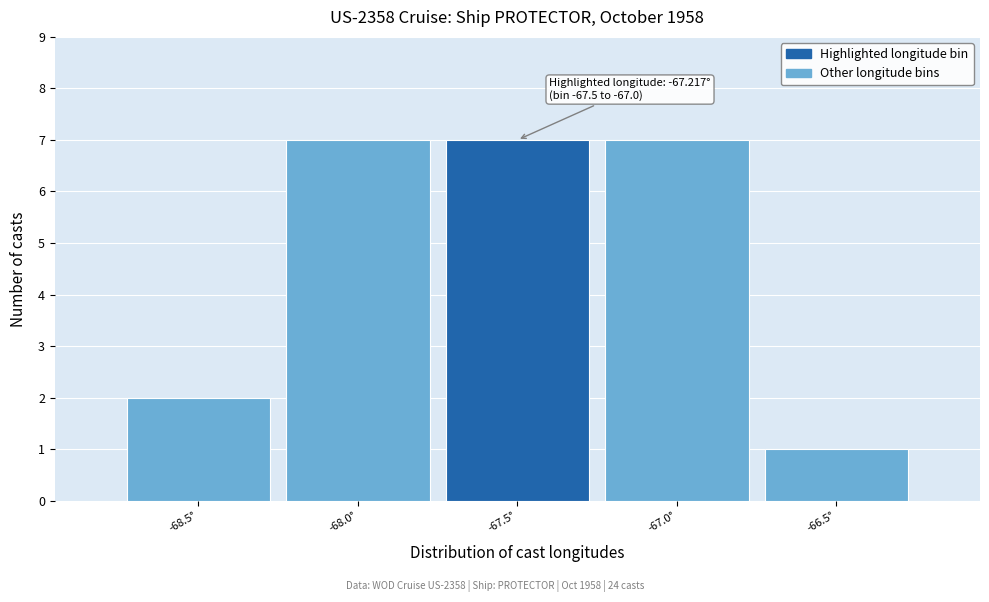

Reading left to right, extract all data points from this chart.

-68.5°=2	-68.0°=7	-67.5°=7	-67.0°=7	-66.5°=1